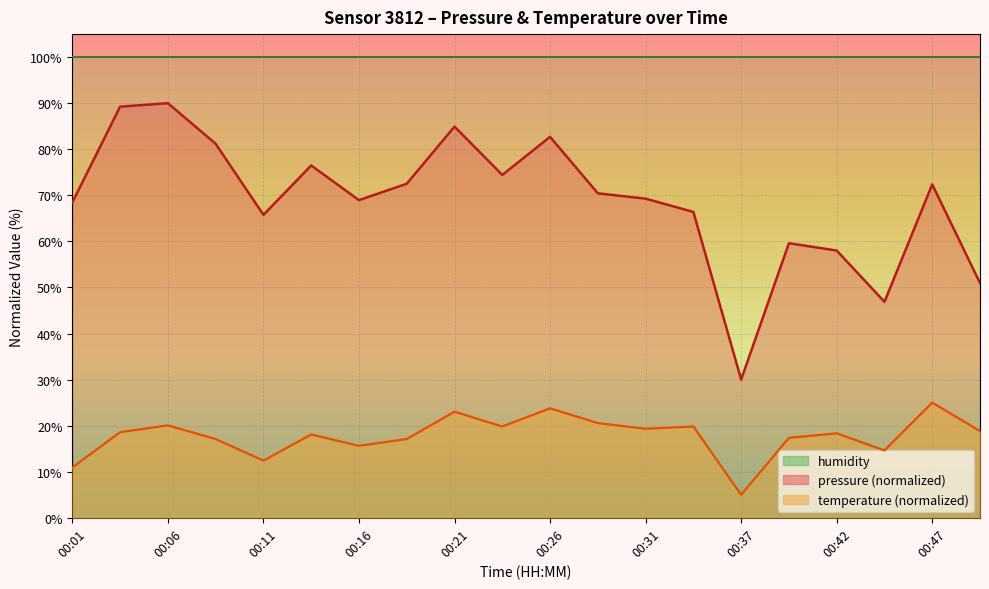

Is the value of pressure at 00:01 greater than the value of temperature at 00:49?

Yes